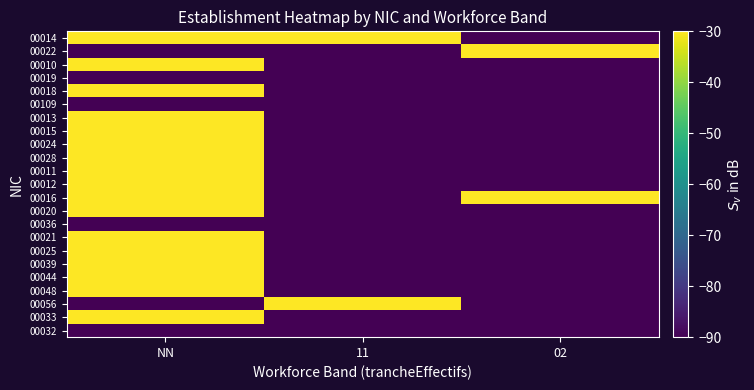

What is the total value across all series at 02?

-1950